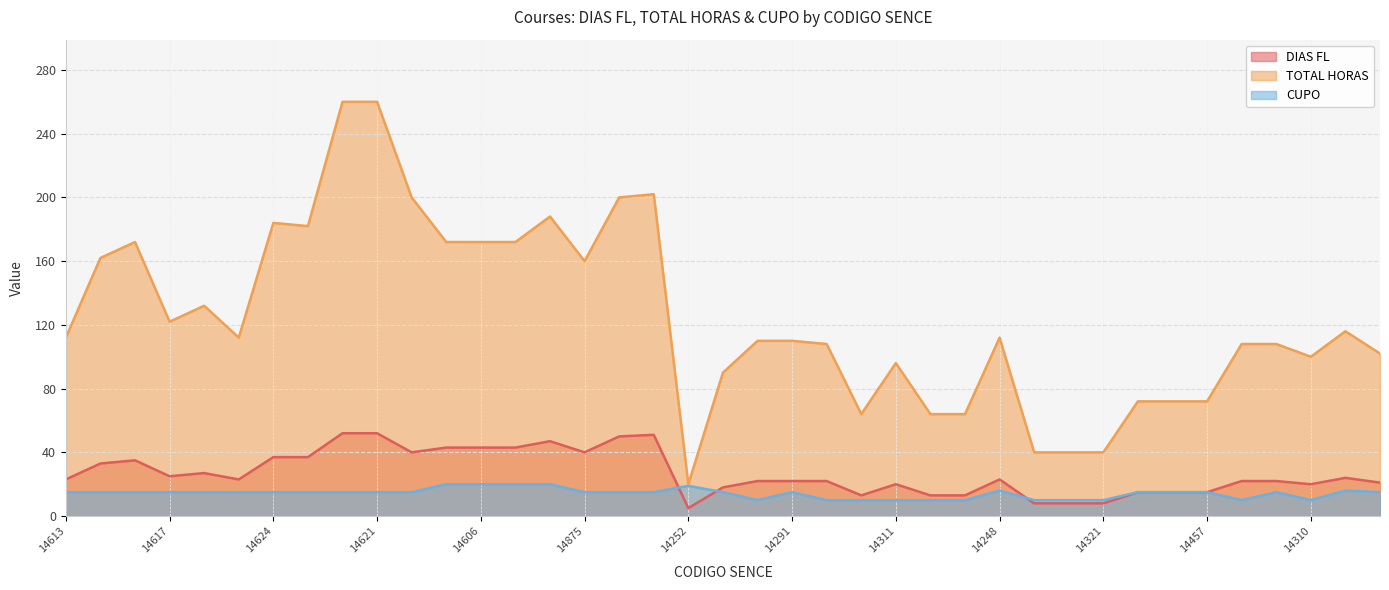

Which series has the largest total across all categories?

TOTAL HORAS